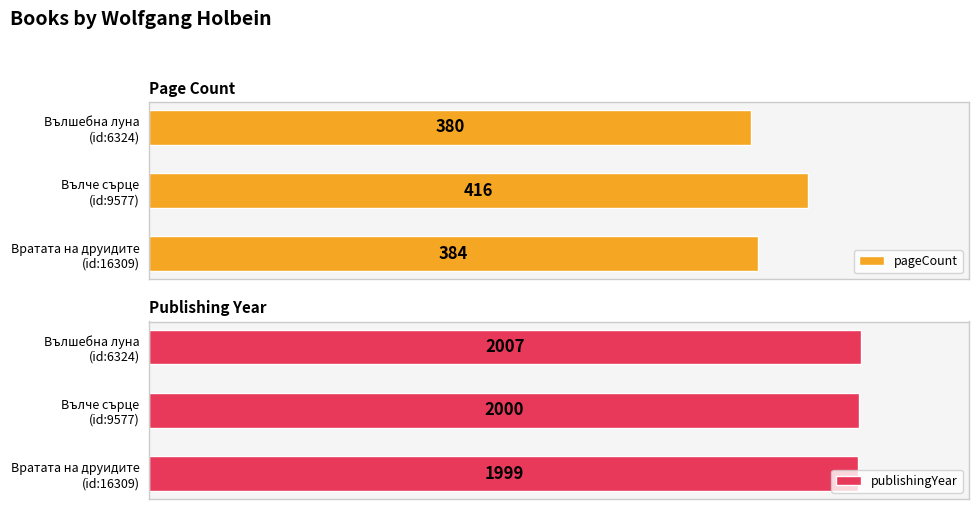

How many bars are there in total?

6